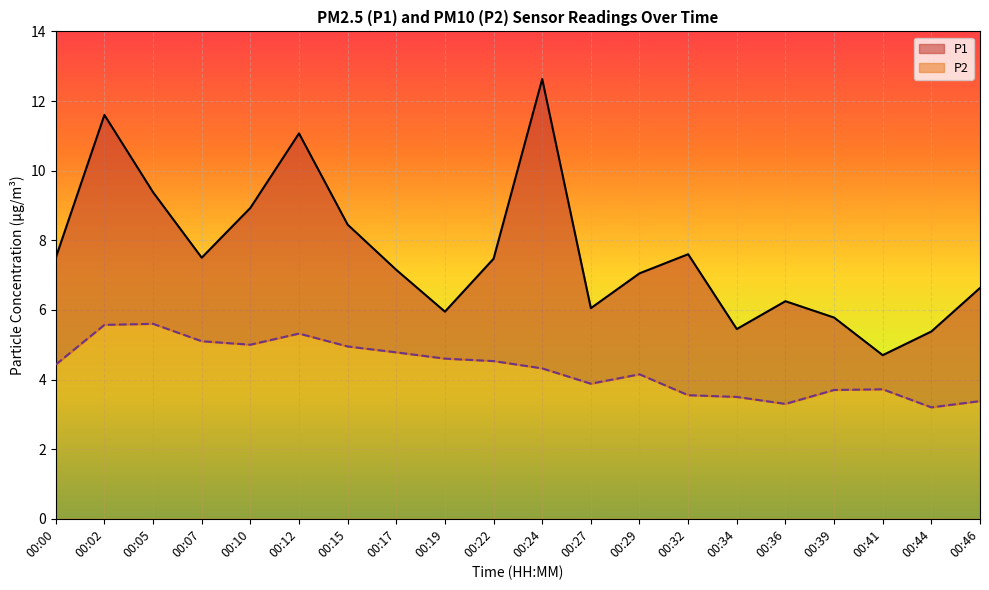

True or false: P2 has a value of 4.8 at 00:17.

True